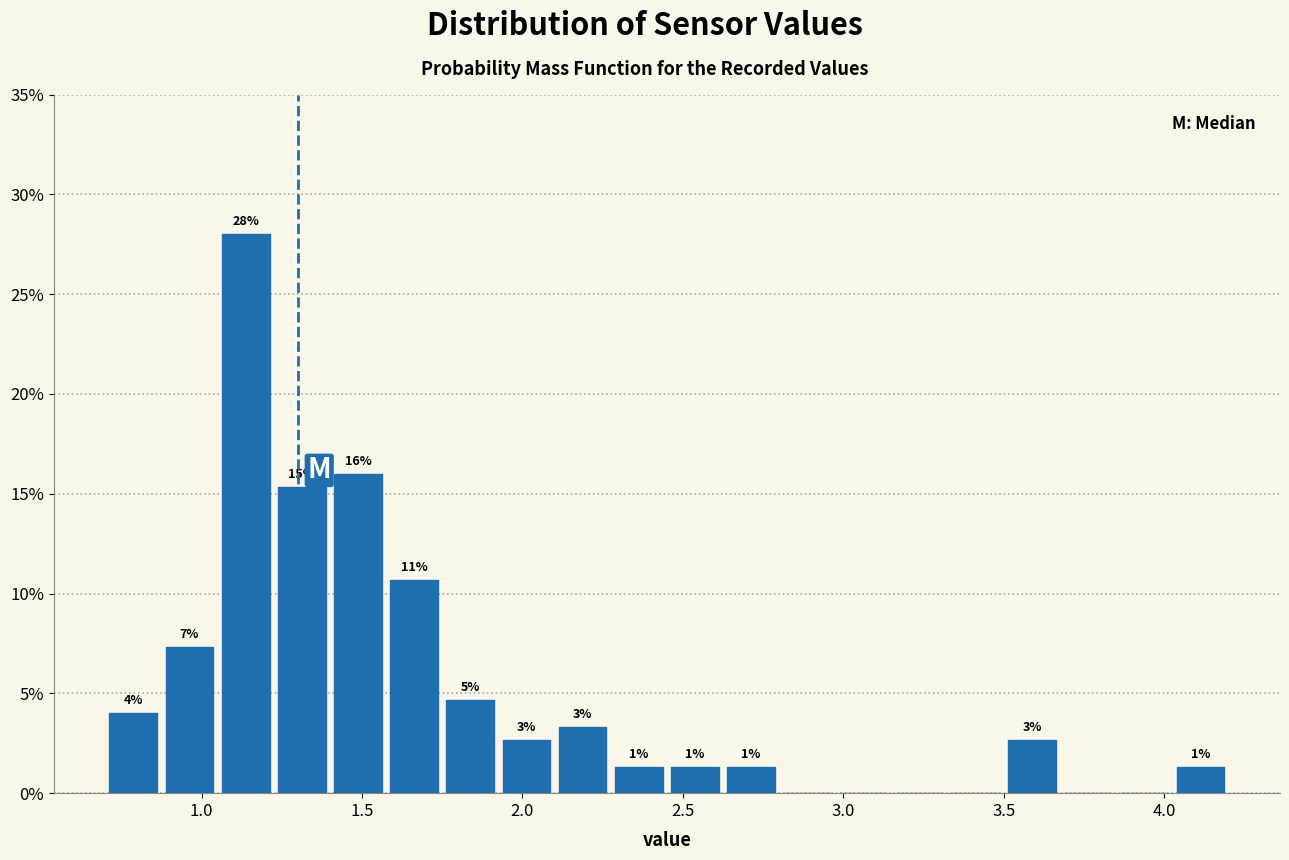

Read against the x-axis, roughly where is the centre of the tallest bar?

1.15